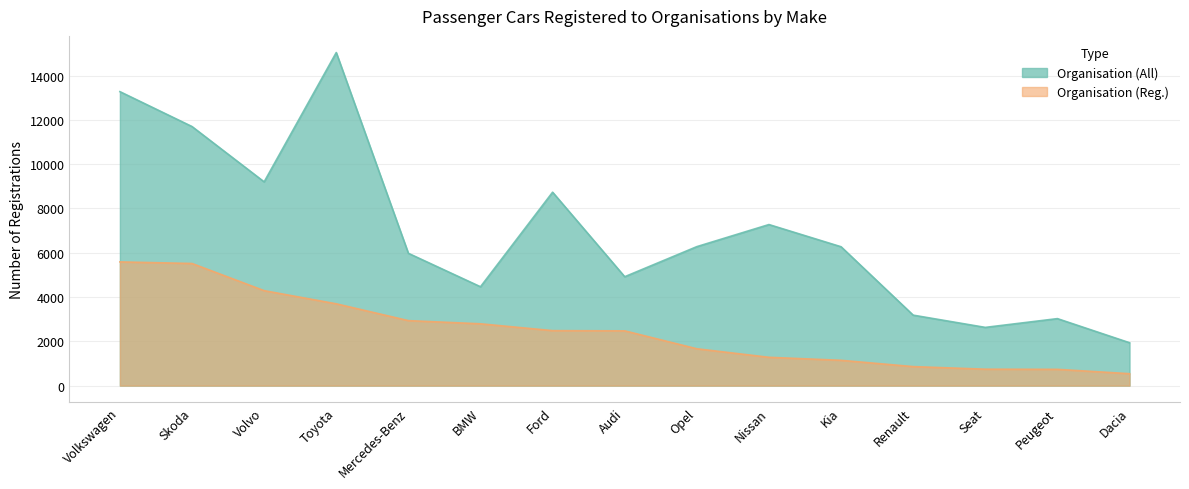

What is the difference between the maximum and minimum values in the Organisation (All) series?

13101